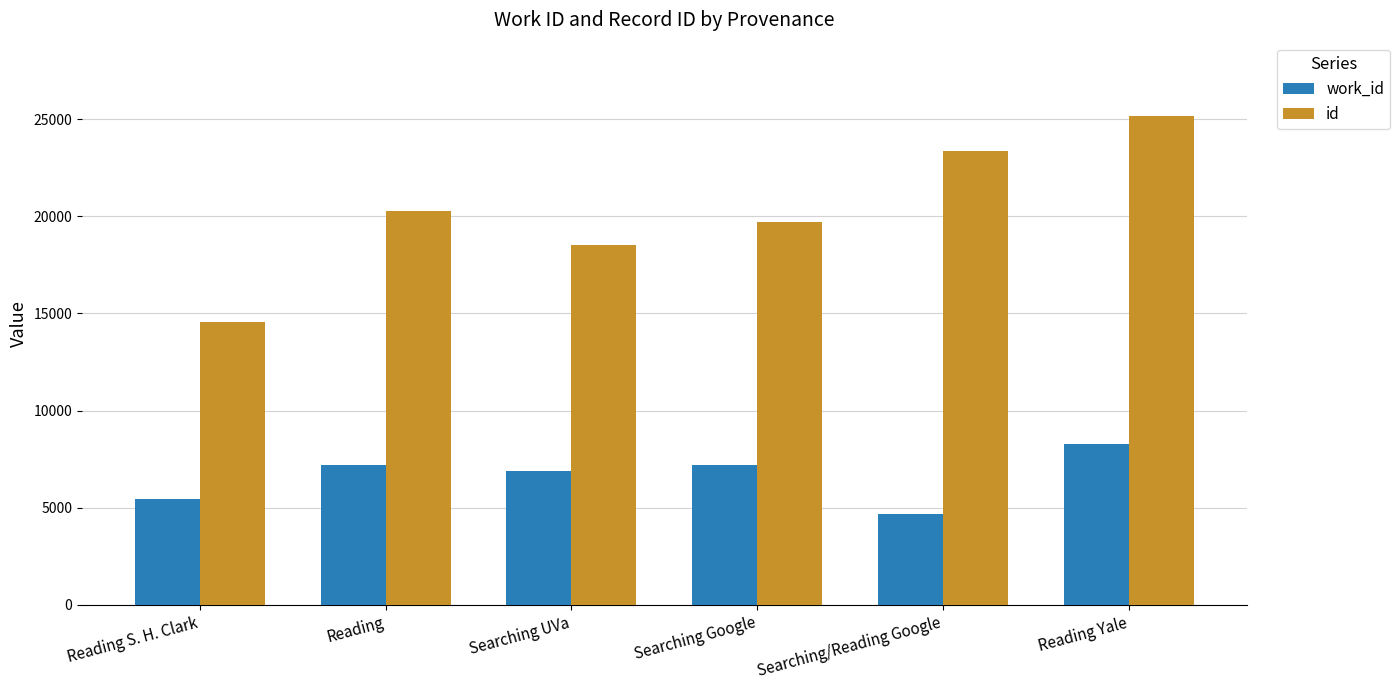

How many series are shown in this chart?

2